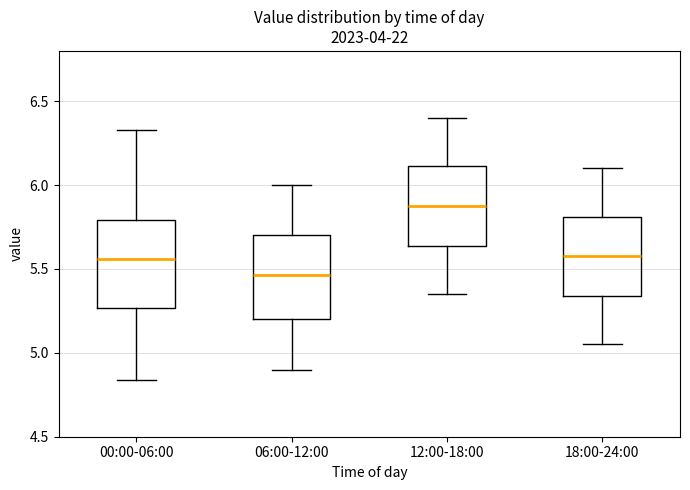

Which box has the highest median line?

12:00-18:00